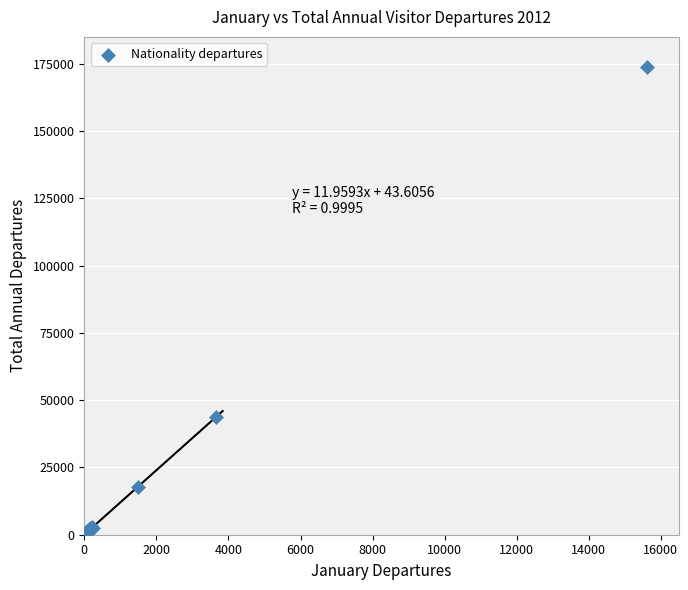

What Y value in the scatter plot is closest to 86849?

43786